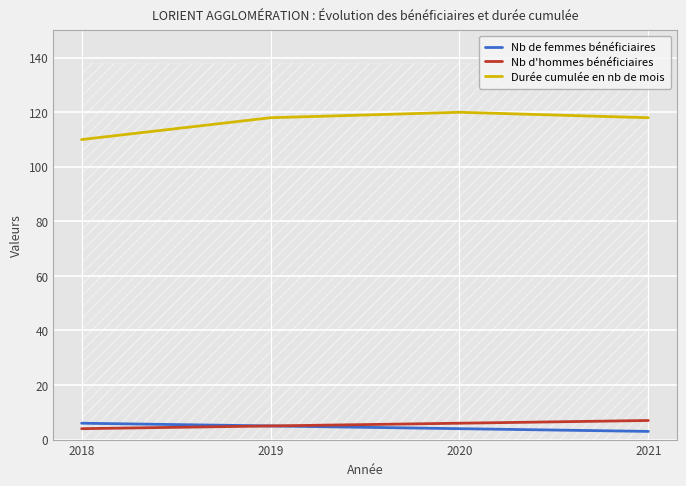

At which label does Nb de femmes bénéficiaires reach its peak?

2018